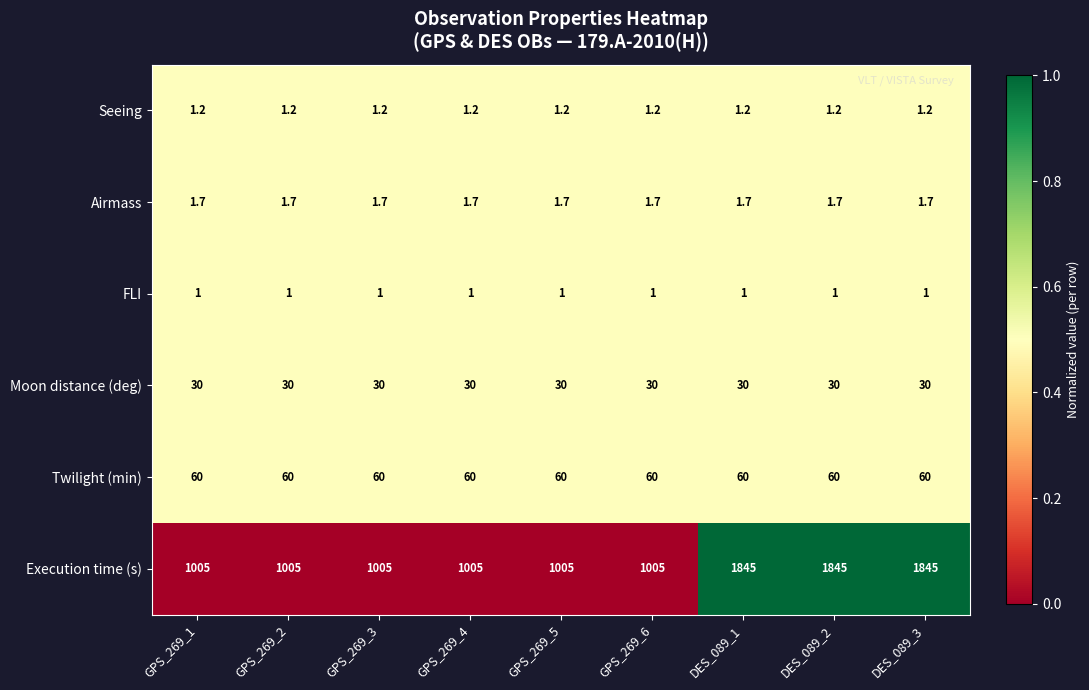

How many data points does each series have?

9